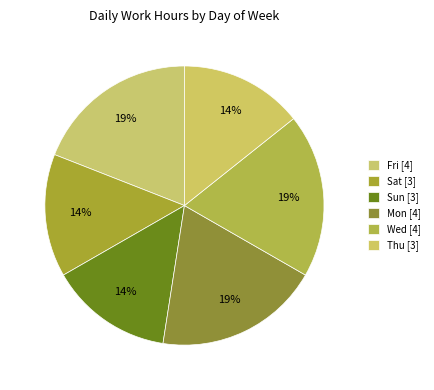

Is there a majority slice in this chart?

No